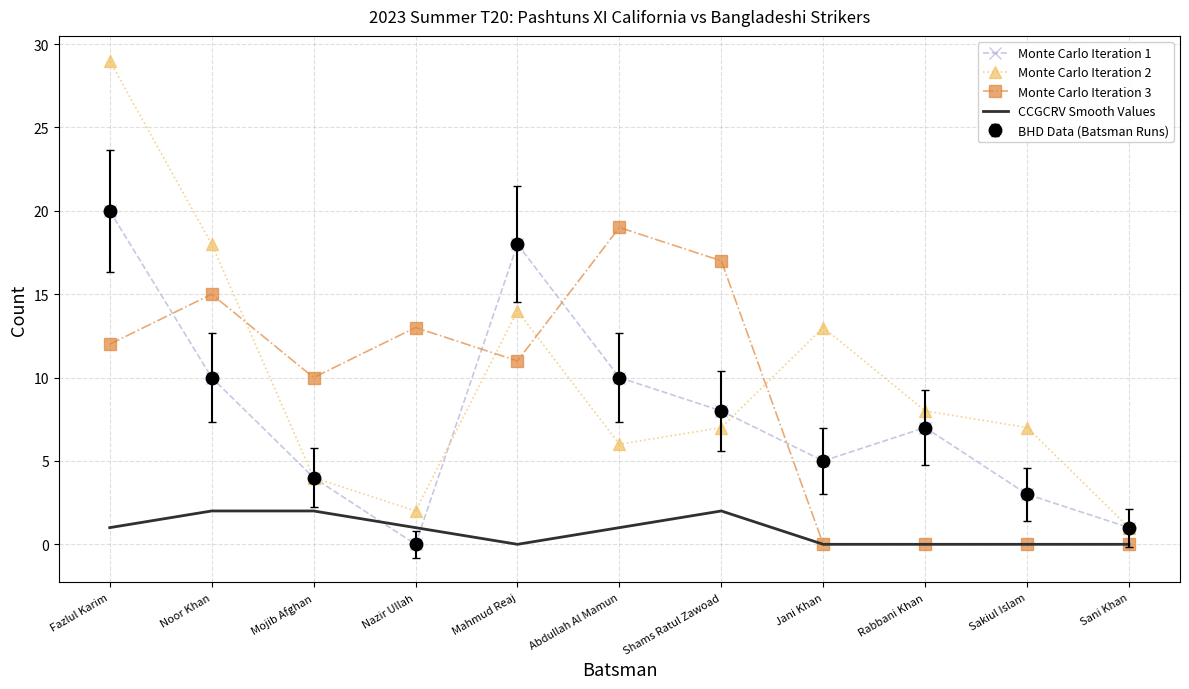

What is the total value across all series at Sani Khan?

2